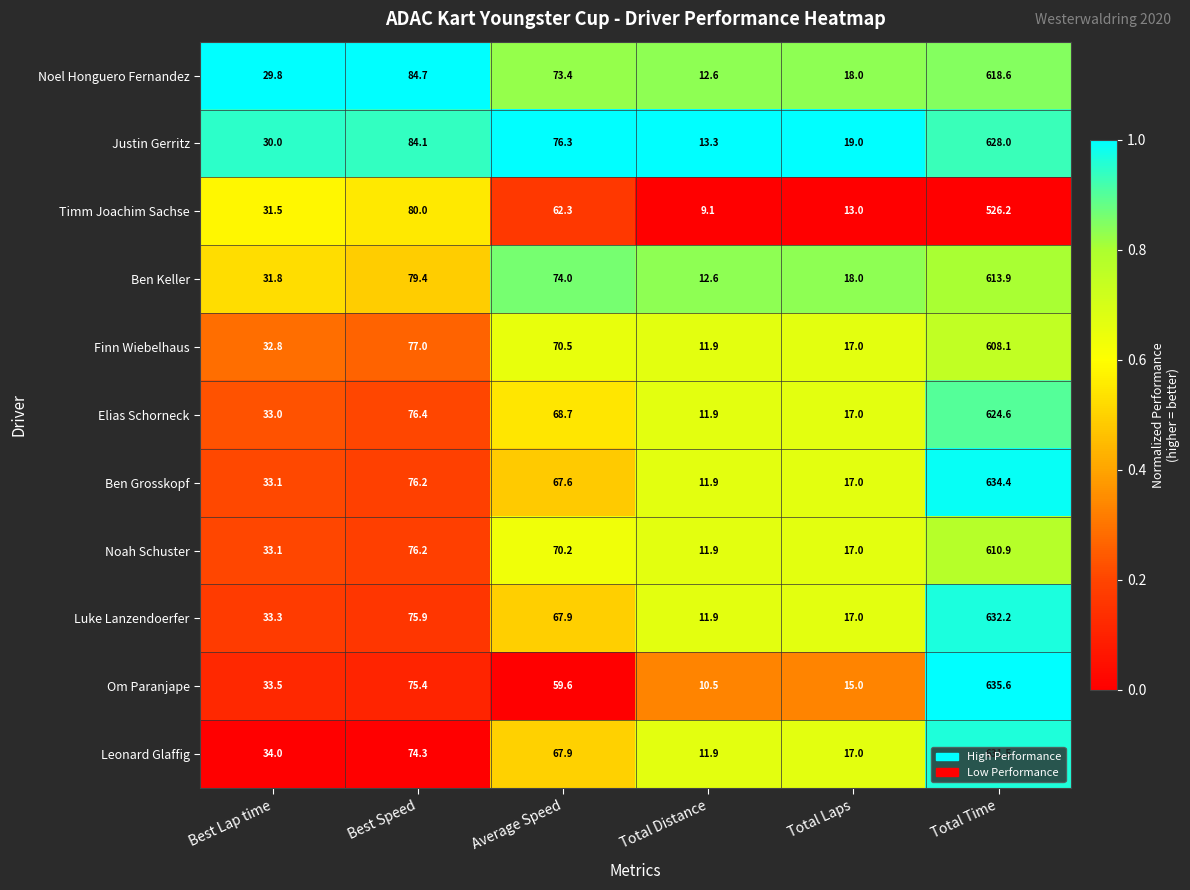

At which label does Leonard Glaffig first exceed 67?

Best Speed